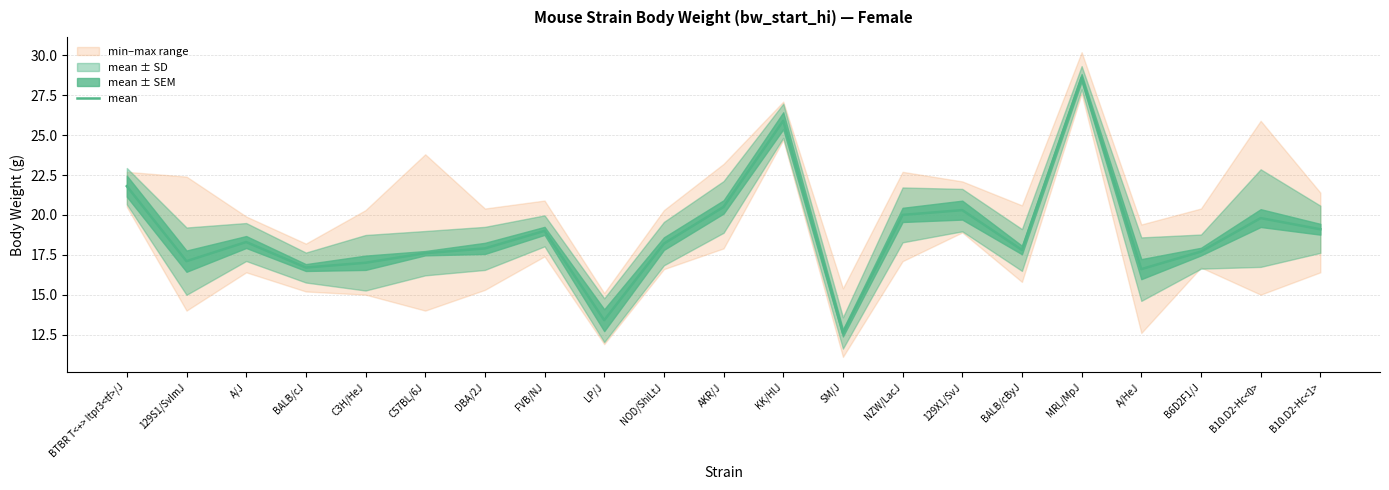

What is the greatest value displayed?

28.6